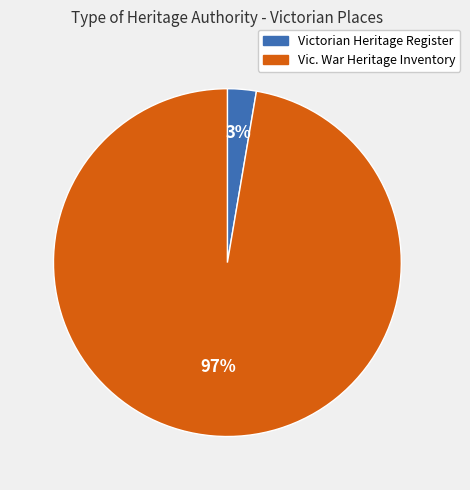

What is the largest slice in the pie chart?

Vic. War Heritage Inventory